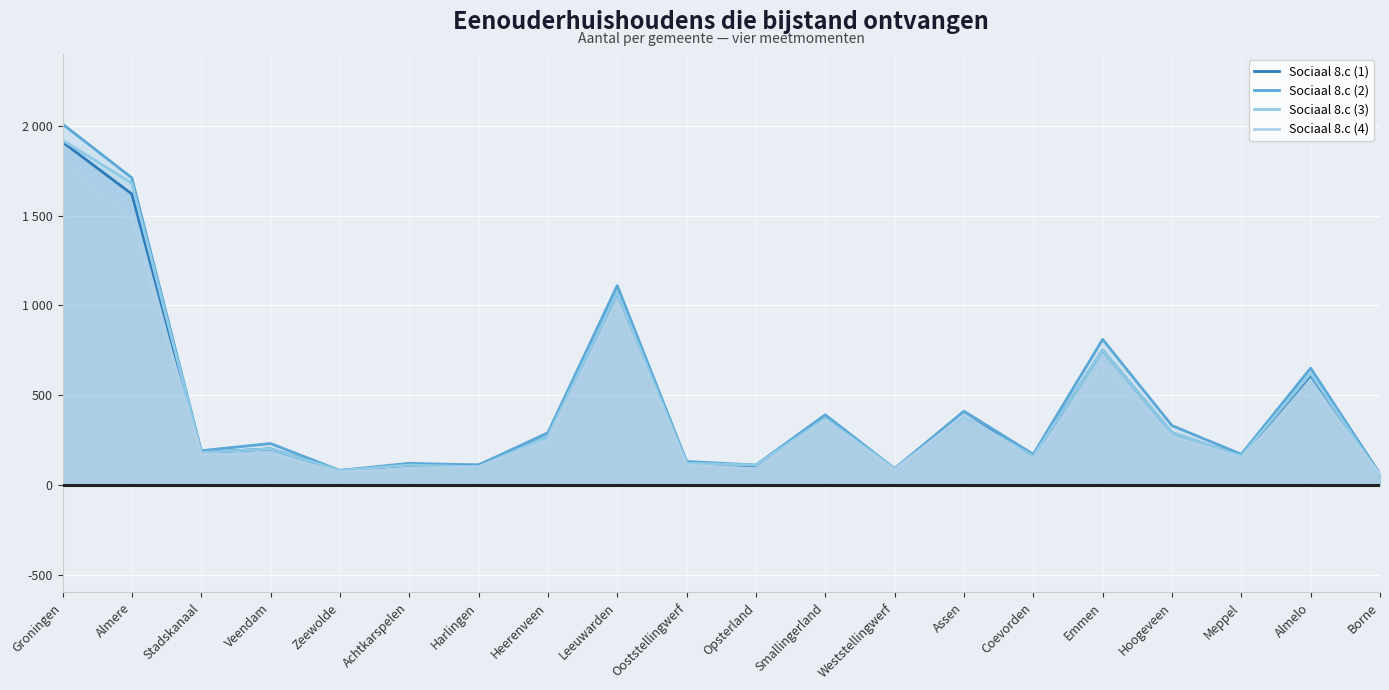

List the labels in order of Sociaal 8.c (2) value, smallest first.

Borne, Zeewolde, Weststellingwerf, Harlingen, Opsterland, Achtkarspelen, Ooststellingwerf, Coevorden, Meppel, Stadskanaal, Veendam, Heerenveen, Hoogeveen, Smallingerland, Assen, Almelo, Emmen, Leeuwarden, Almere, Groningen